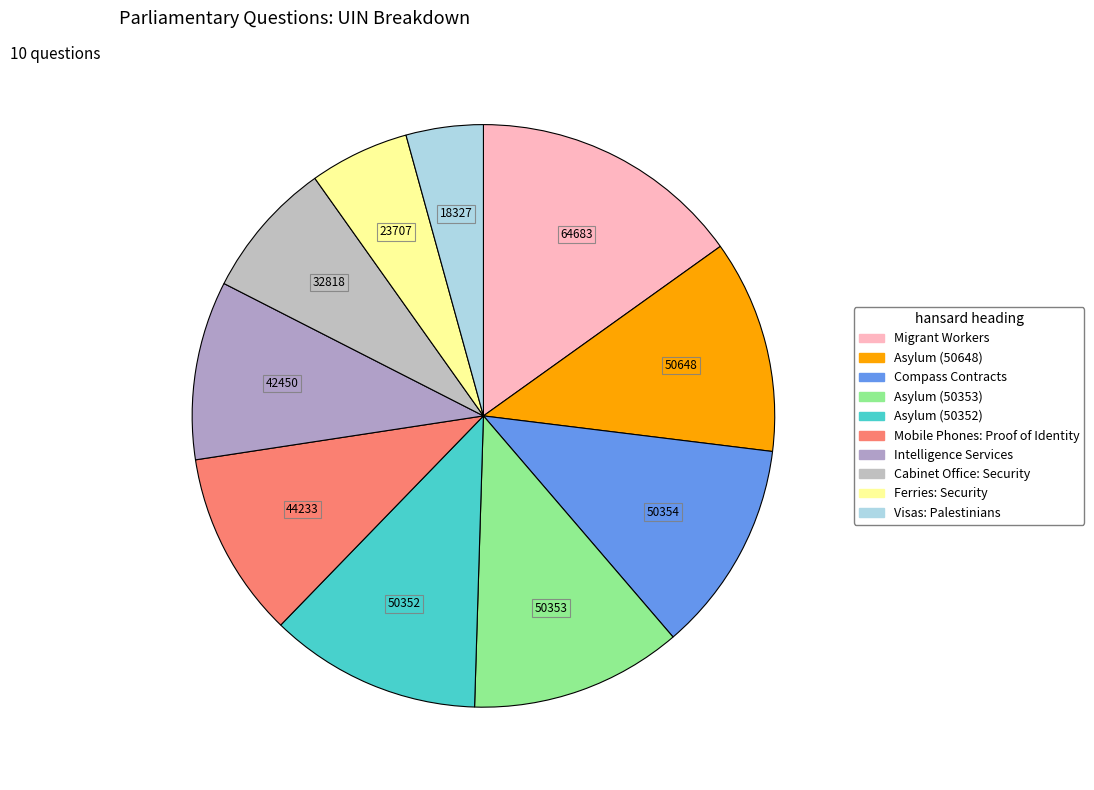

How many segments does this pie chart have?

10